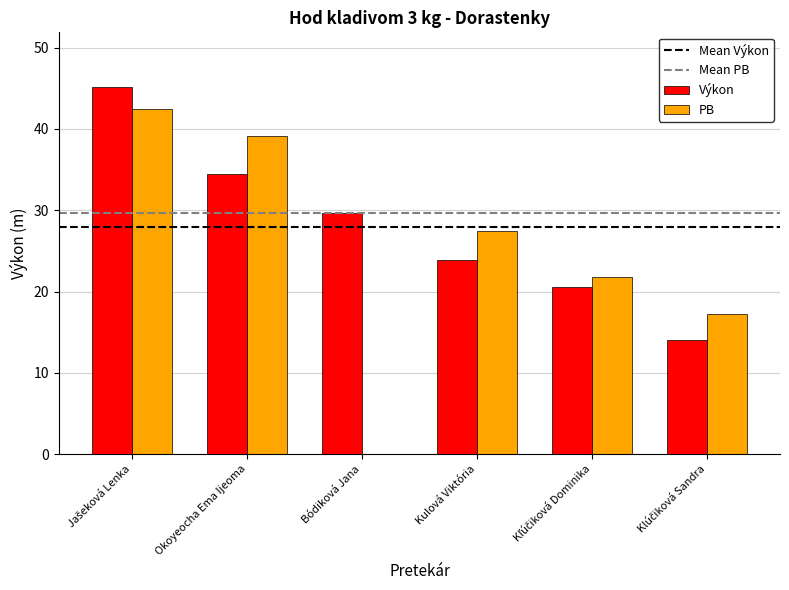

Is the value of Výkon at Okoyeocha Ema Ijeoma greater than the value of PB at Kulová Viktória?

Yes